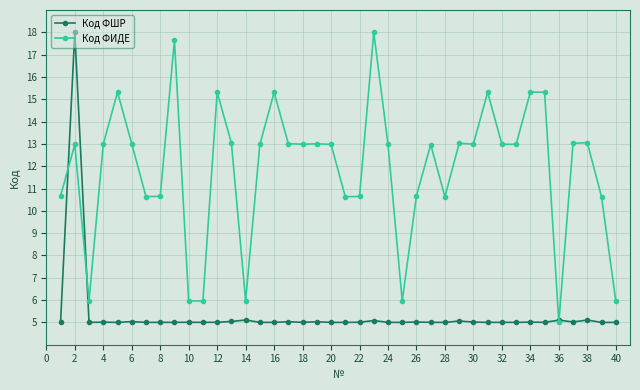

True or false: Код ФИДЕ and Код ФШР intersect in this chart.

True